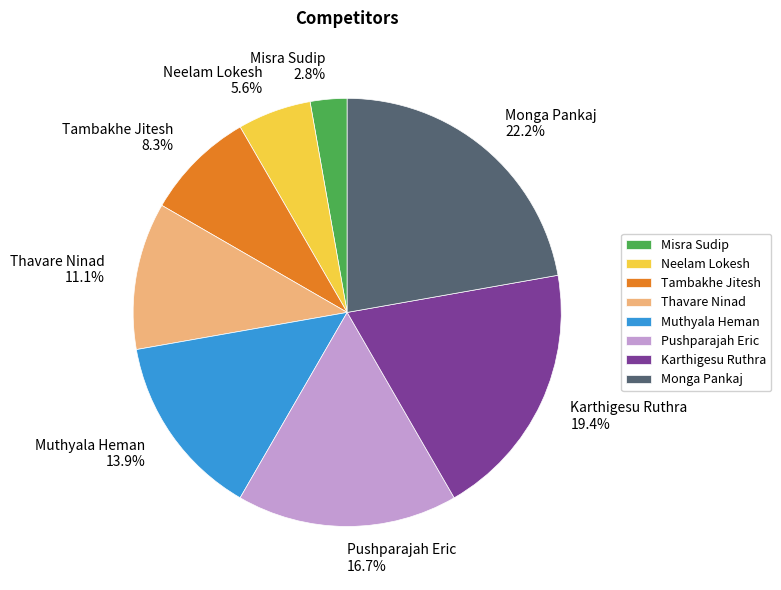

Count the number of slices in the pie.

8